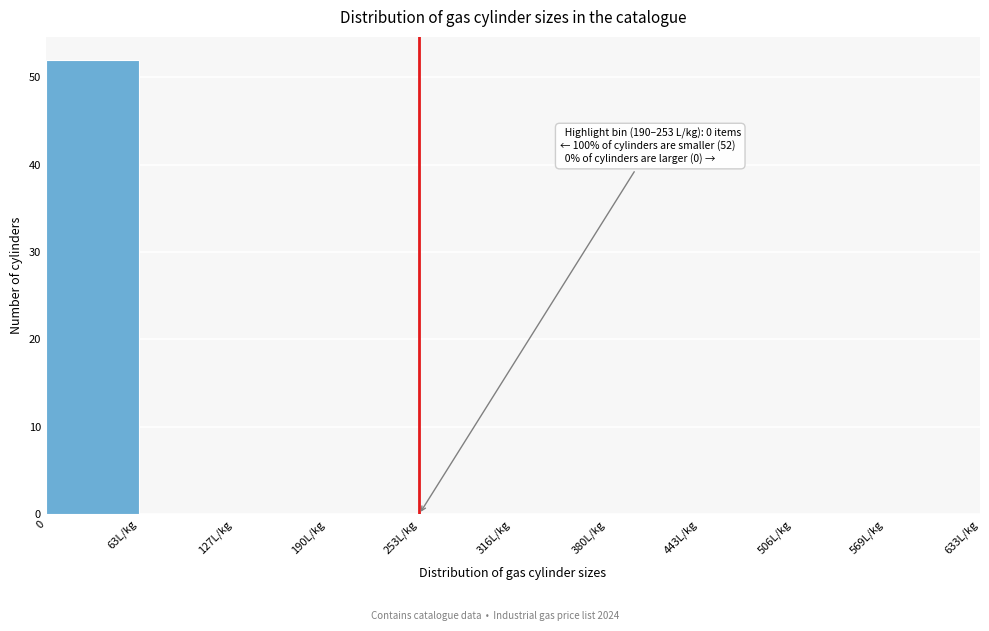

Reading left to right, transcribe all the data shown in this chart.

0=52	63L/kg=0	127L/kg=0	190L/kg=0	253L/kg=0	316L/kg=0	380L/kg=0	443L/kg=0	506L/kg=0	569L/kg=0